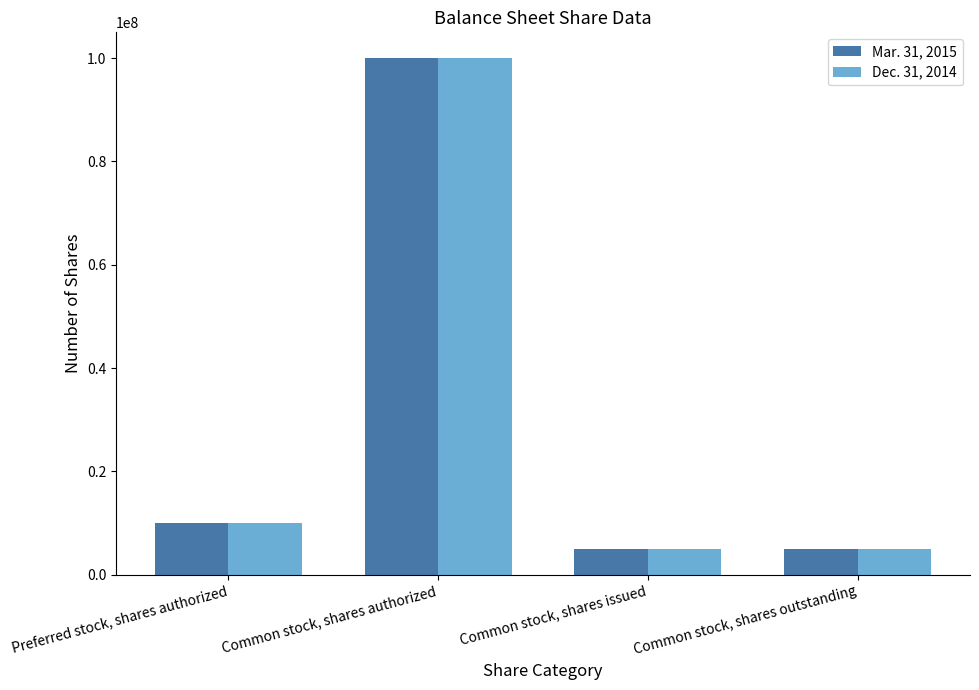

What is the difference between the Mar. 31, 2015 values at Preferred stock, shares authorized and Common stock, shares outstanding?

5000000